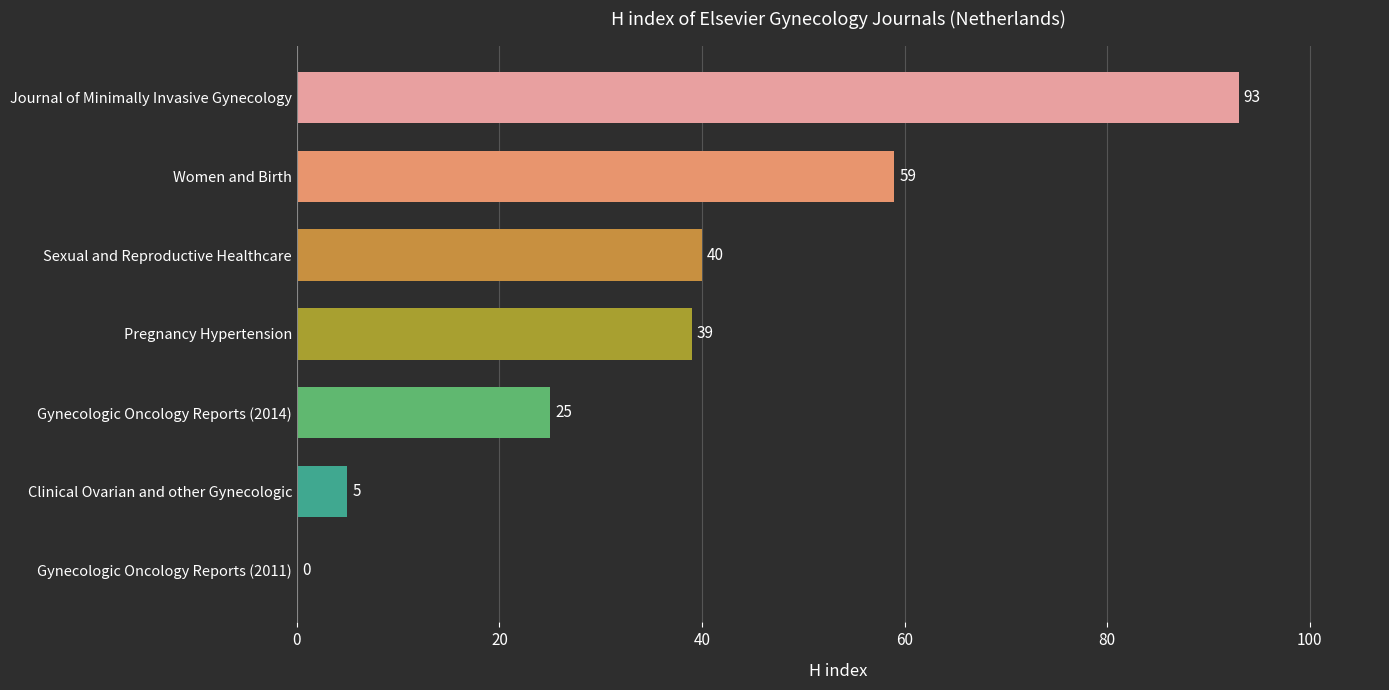

What is the sum of the values at Gynecologic Oncology Reports (2011) and Pregnancy Hypertension?

39